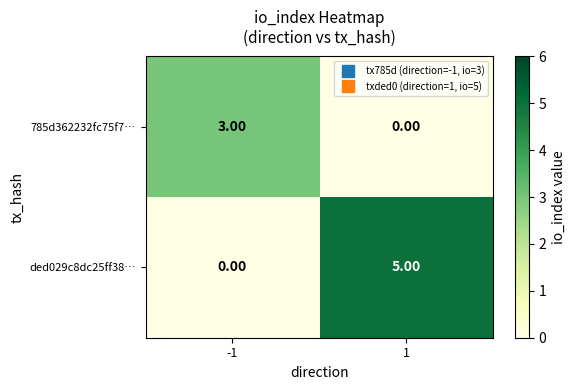

What is the total value across all series at 1?

5